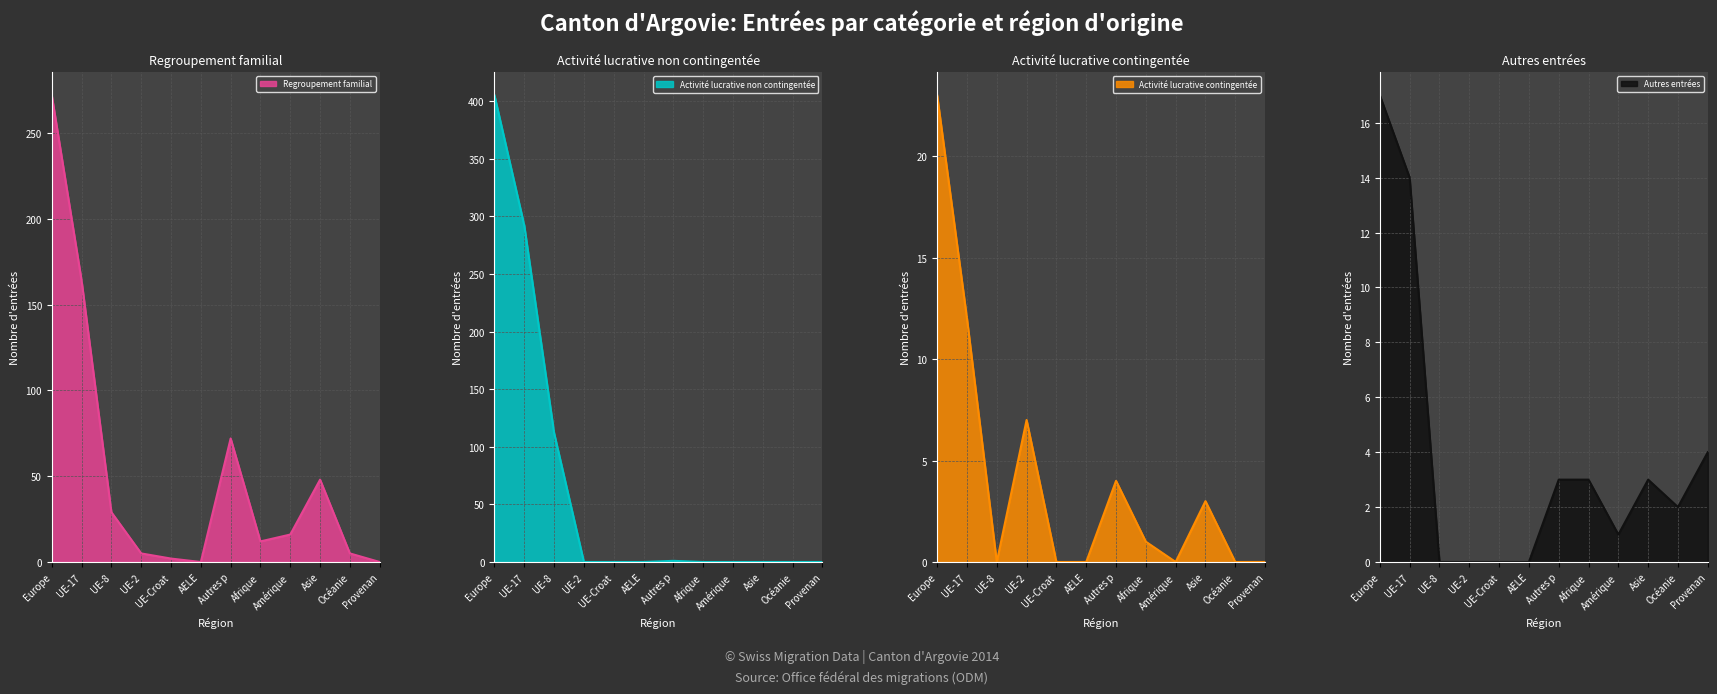

What is the label of the 5th point from the right?

Afrique